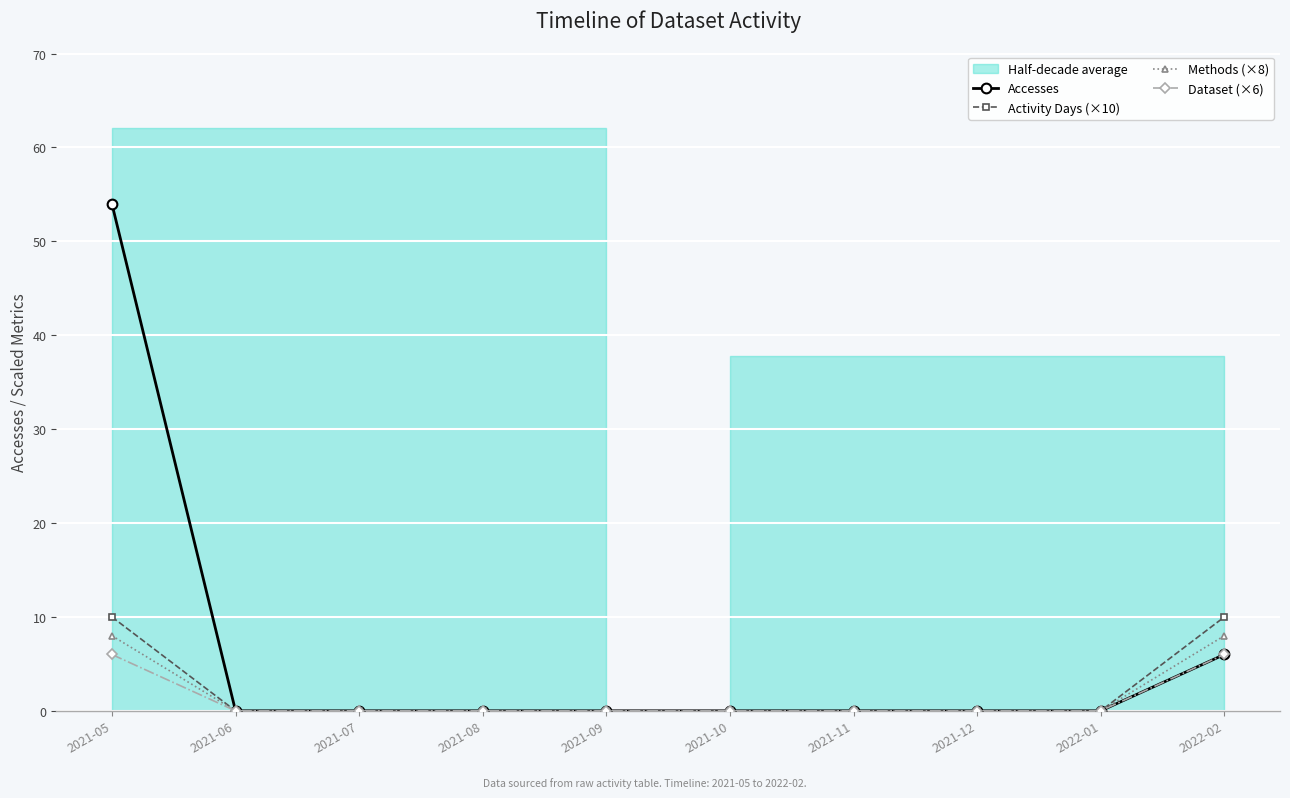

Reading right to left, what are all the values shown in this chart?

Accesses: 6	0	0	0	0	0	0	0	0	54
Activity Days (×10): 10	0	0	0	0	0	0	0	0	10
Methods (×8): 8	0	0	0	0	0	0	0	0	8
Dataset (×6): 6	0	0	0	0	0	0	0	0	6